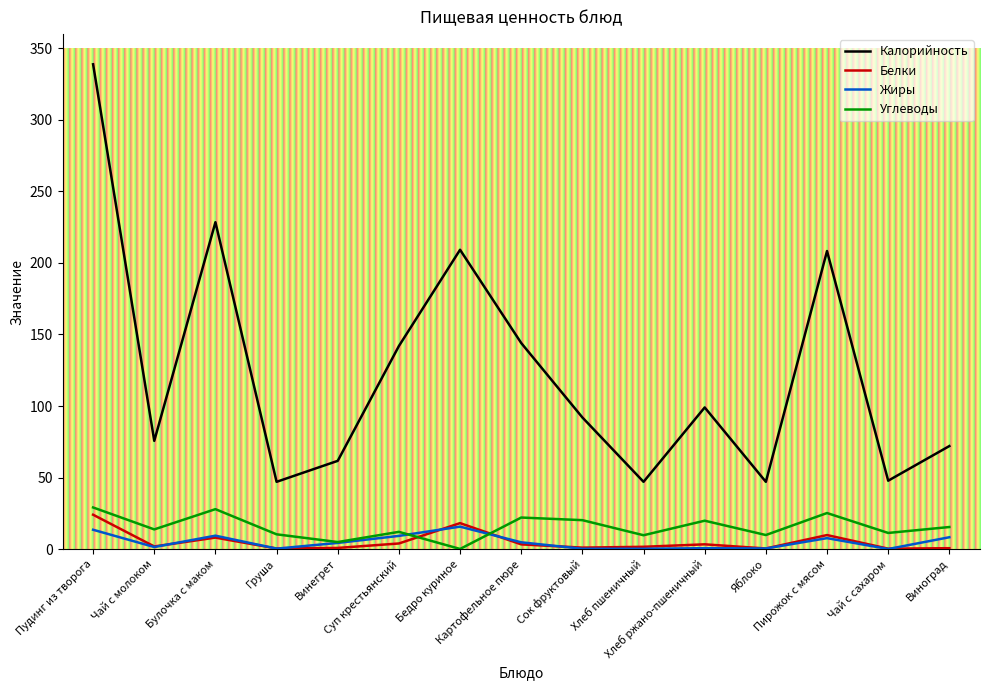

In Углеводы, how many points are lower than both neighbors (excluding endpoints)?

6